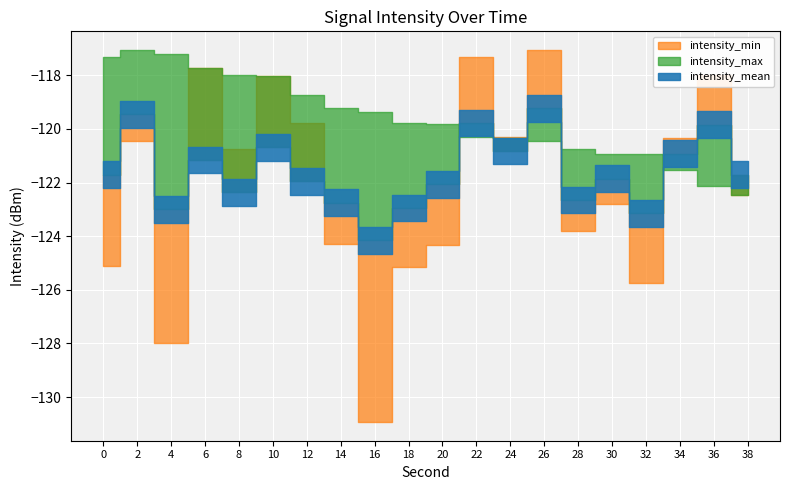

How many values in the intensity_max series are below -119?

13